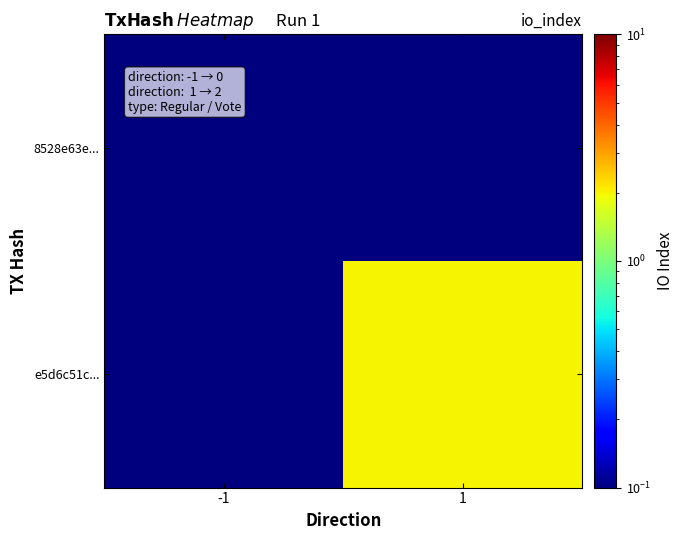

Count the number of data series in this chart.

2